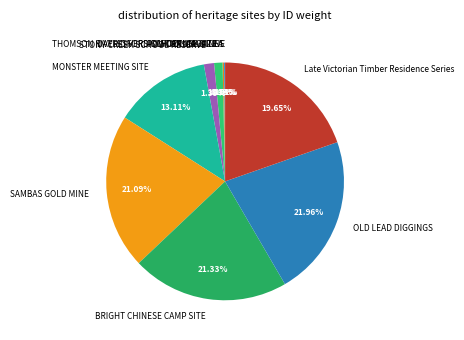

To the nearest percent, what is the combined percentage of STONY CREEK SCHOOL RESERVE and BRIGHT CHINESE CAMP SITE?

23%